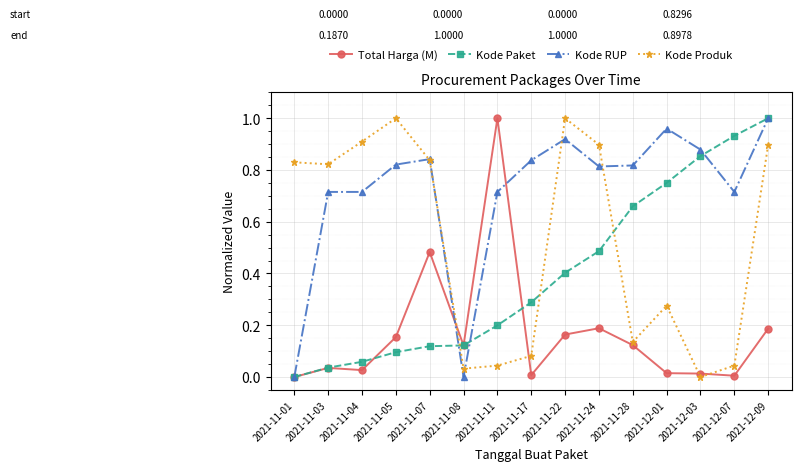

How many interior local peaks does the Kode Produk series have?

3